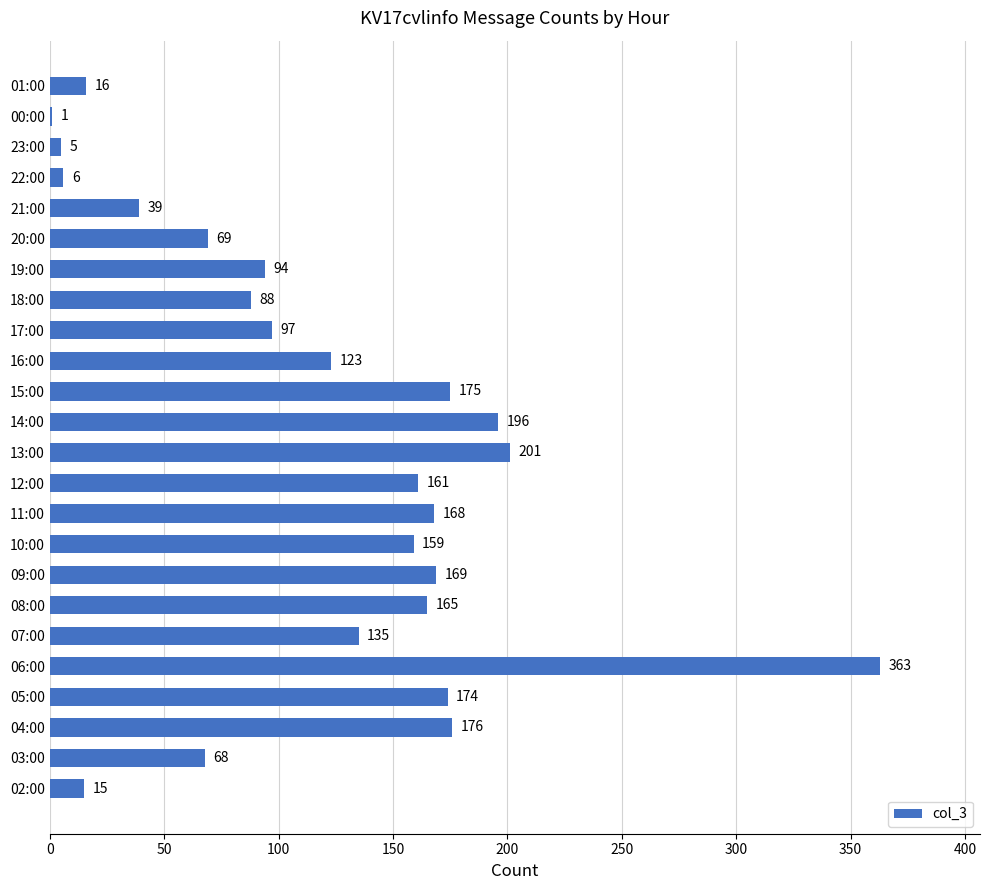

Is it true that the value at 14:00 is 135?

False